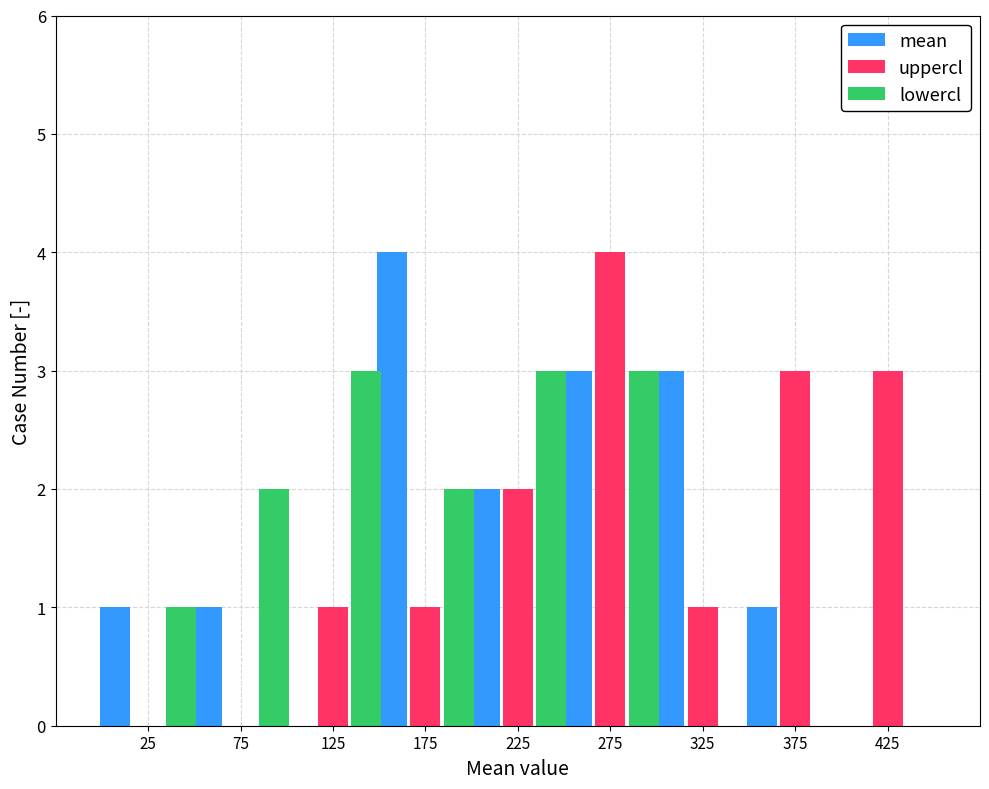

True or false: lowercl has a value of 3 at 225.

True